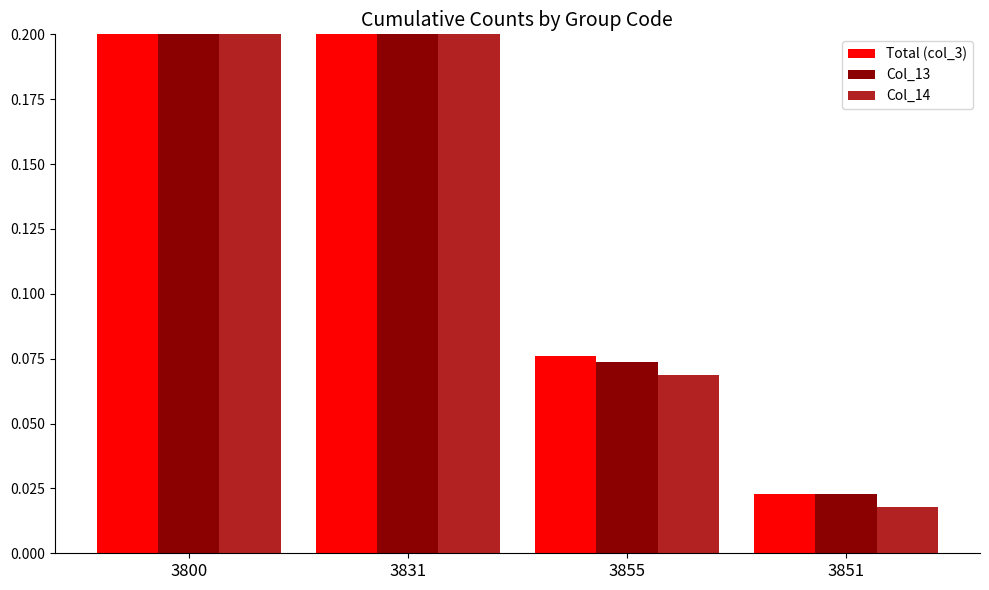

At 3831, list the series in order from smallest to largest.

Col_14, Total (col_3), Col_13